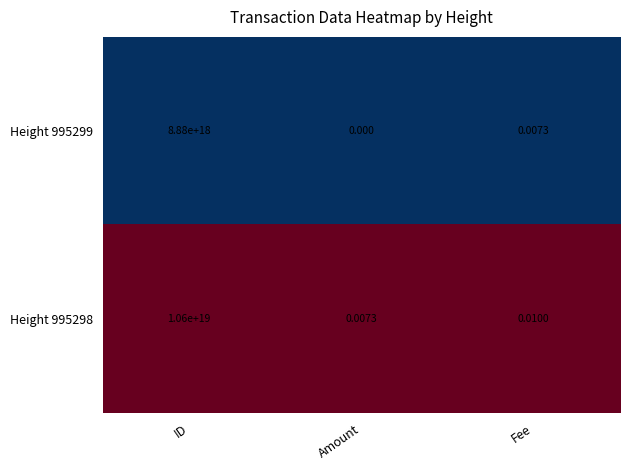

Where is Height 995298 nearest to the value 5300000000000000000?

ID